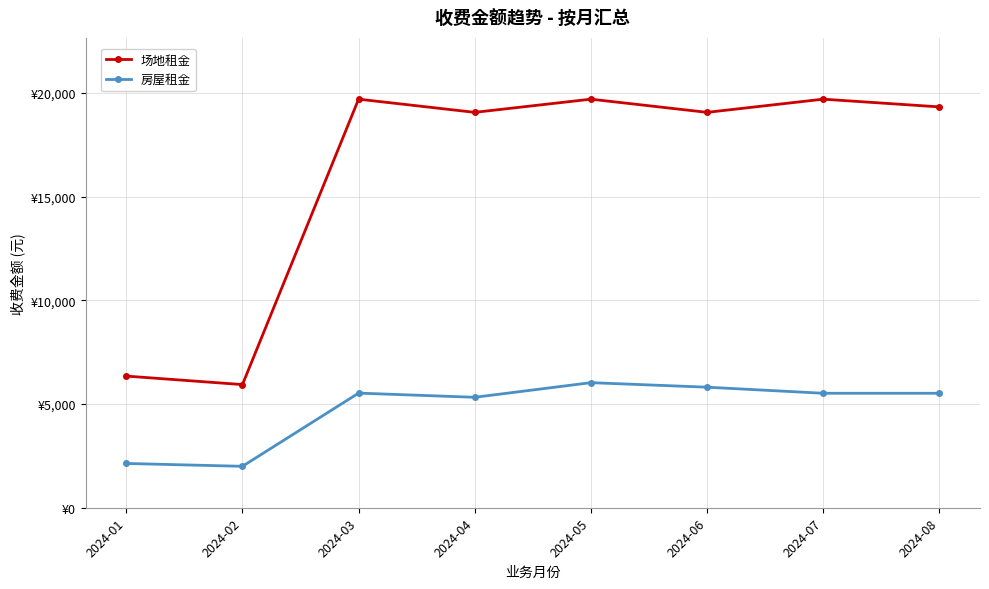

What are all the series names shown in the legend?

场地租金, 房屋租金